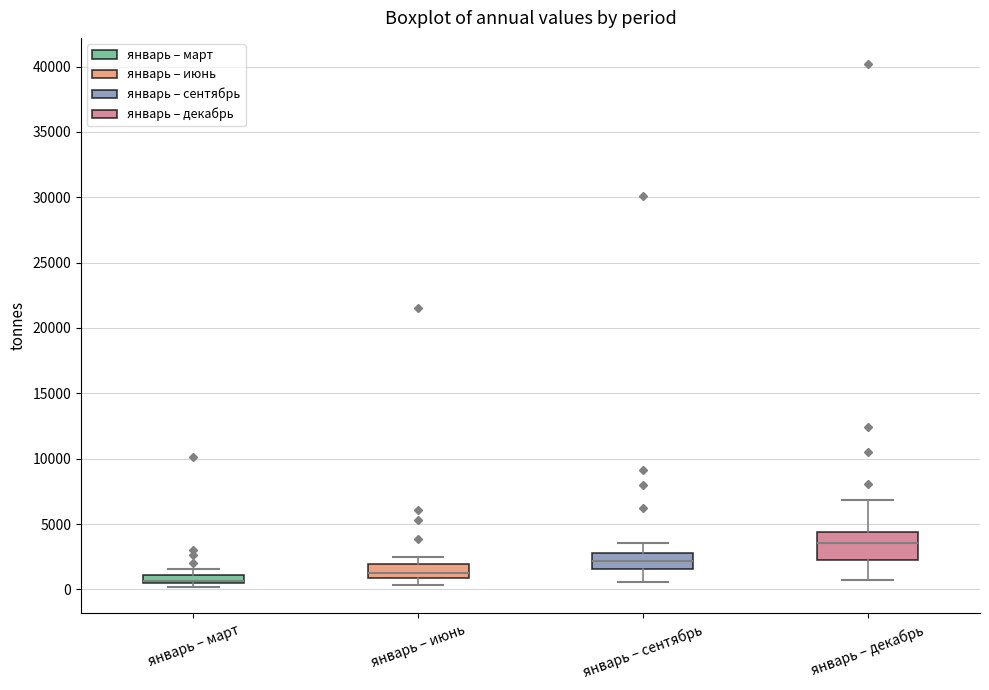

Which box is the tallest, from its lower edge to its upper edge?

январь – декабрь